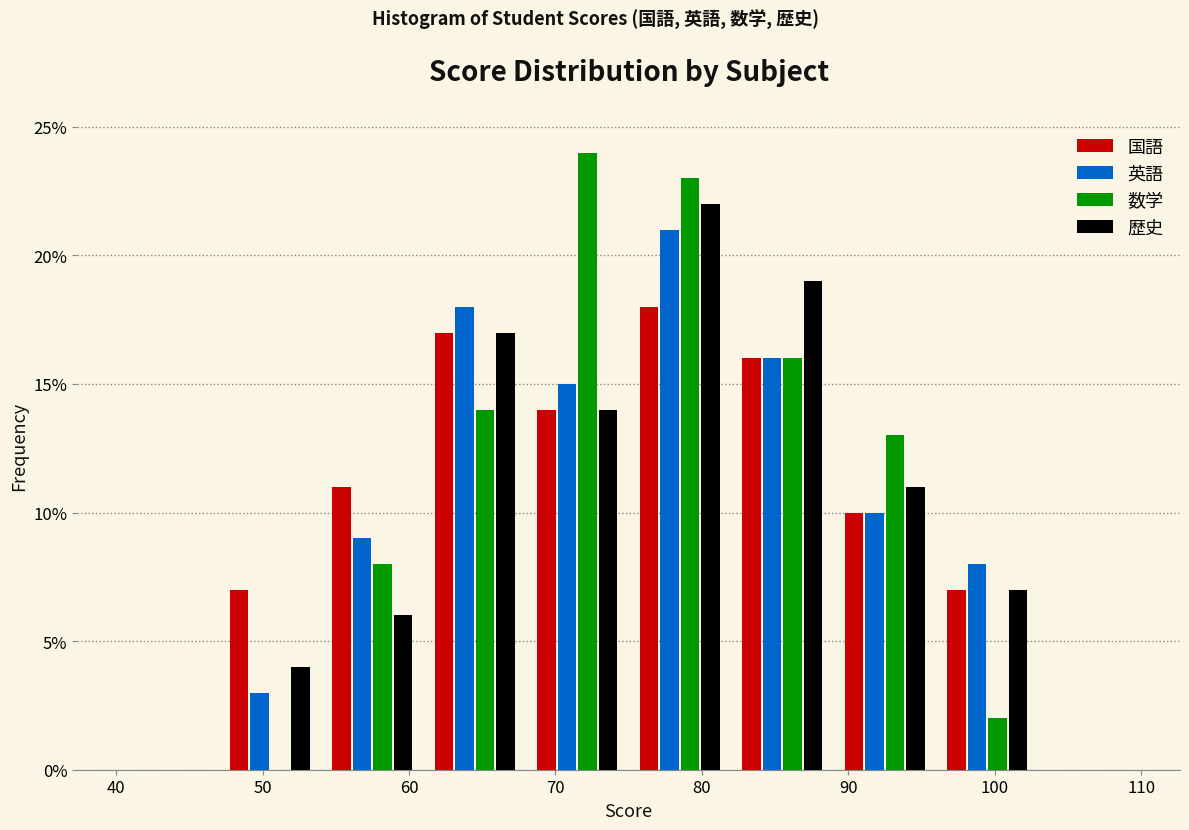

Reading left to right, list every range on the x-axis with the height of the bar of each series over it. The values are not printed on the chart, so give them approximately, as read against the axis.

40 to 47: 国語=0	英語=0	数学=0	歴史=0
47 to 54: 国語=7	英語=3	数学=0	歴史=4
54 to 61: 国語=11	英語=9	数学=8	歴史=6
61 to 68: 国語=17	英語=18	数学=14	歴史=17
68 to 75: 国語=14	英語=15	数学=24	歴史=14
75 to 82: 国語=18	英語=21	数学=23	歴史=22
82 to 89: 国語=16	英語=16	数学=16	歴史=19
89 to 96: 国語=10	英語=10	数学=13	歴史=11
96 to 103: 国語=7	英語=8	数学=2	歴史=7
103 to 110: 国語=0	英語=0	数学=0	歴史=0